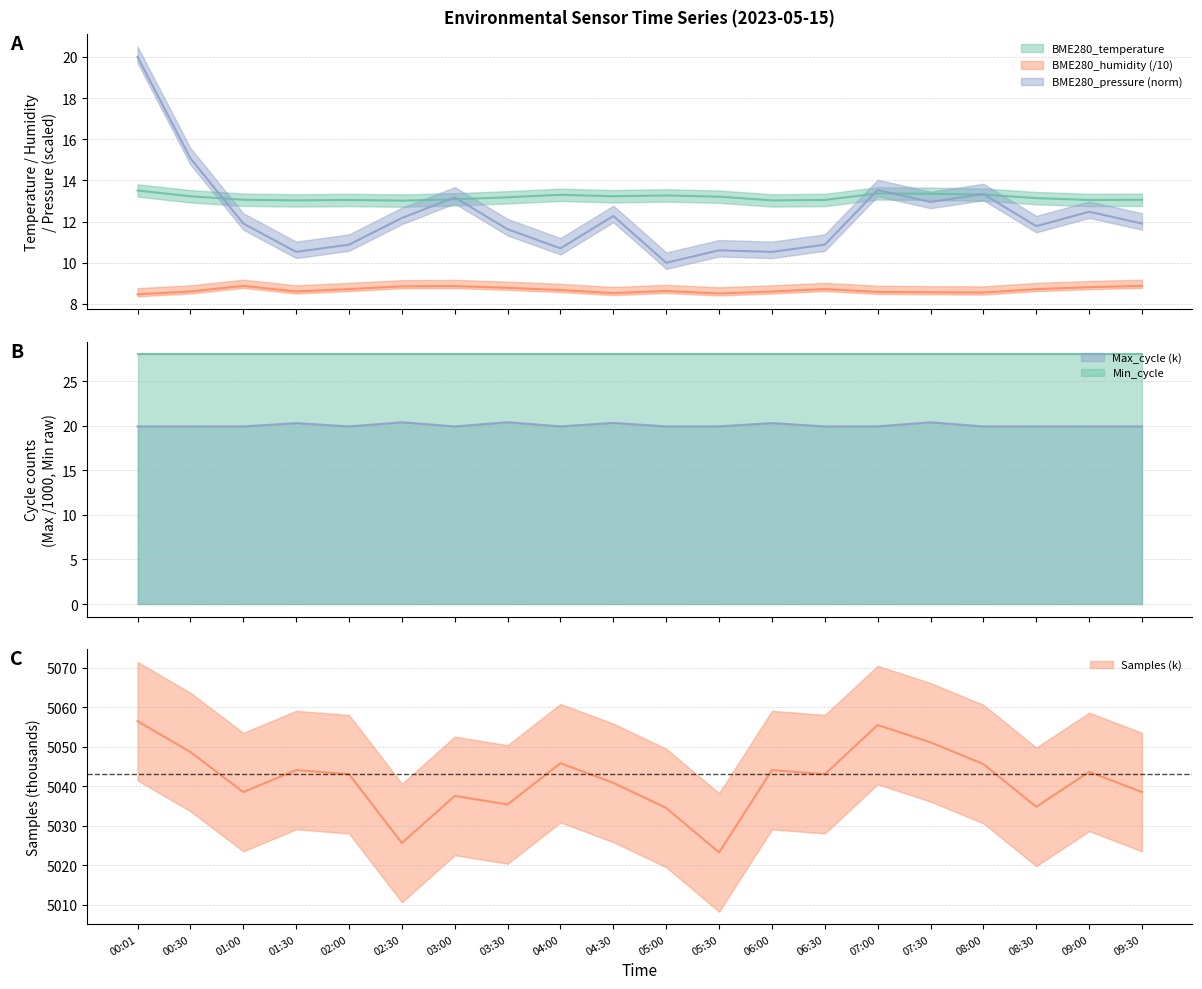

True or false: BME280_humidity and BME280_pressure_norm intersect in this chart.

False